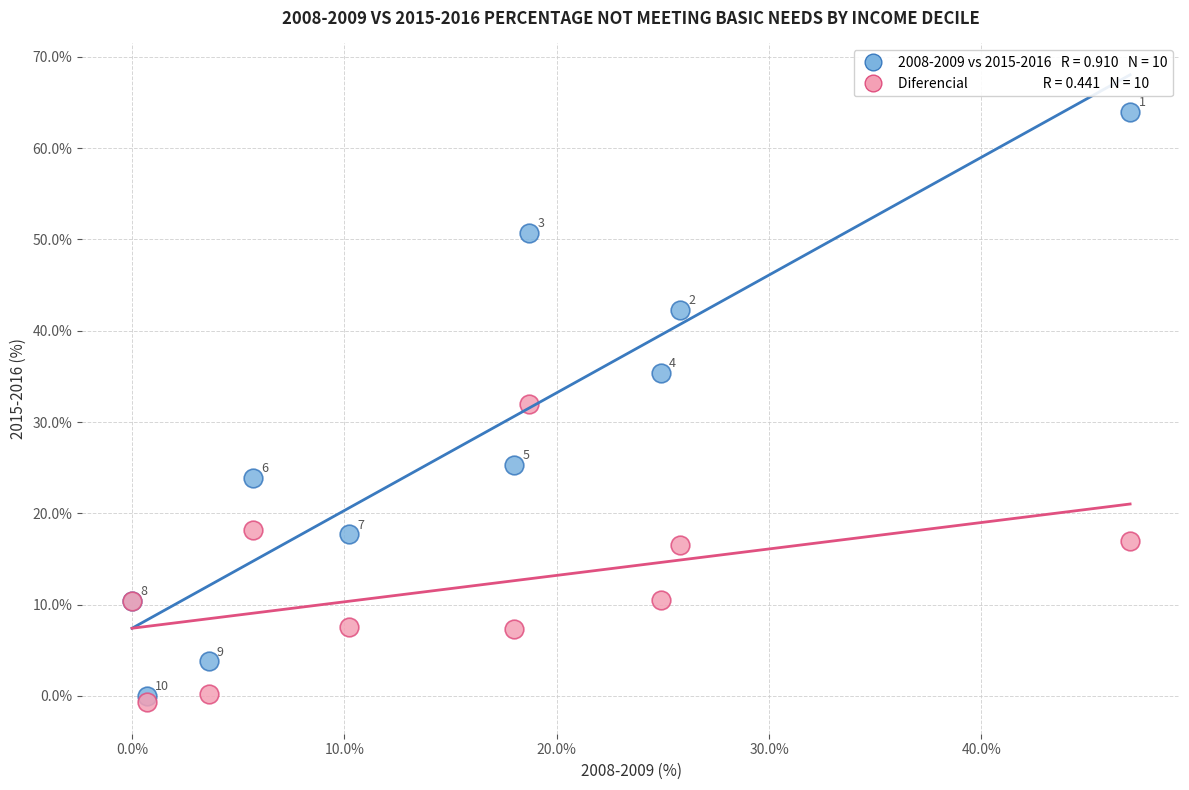

Across all series, what Y value is closest to 31?

32.0